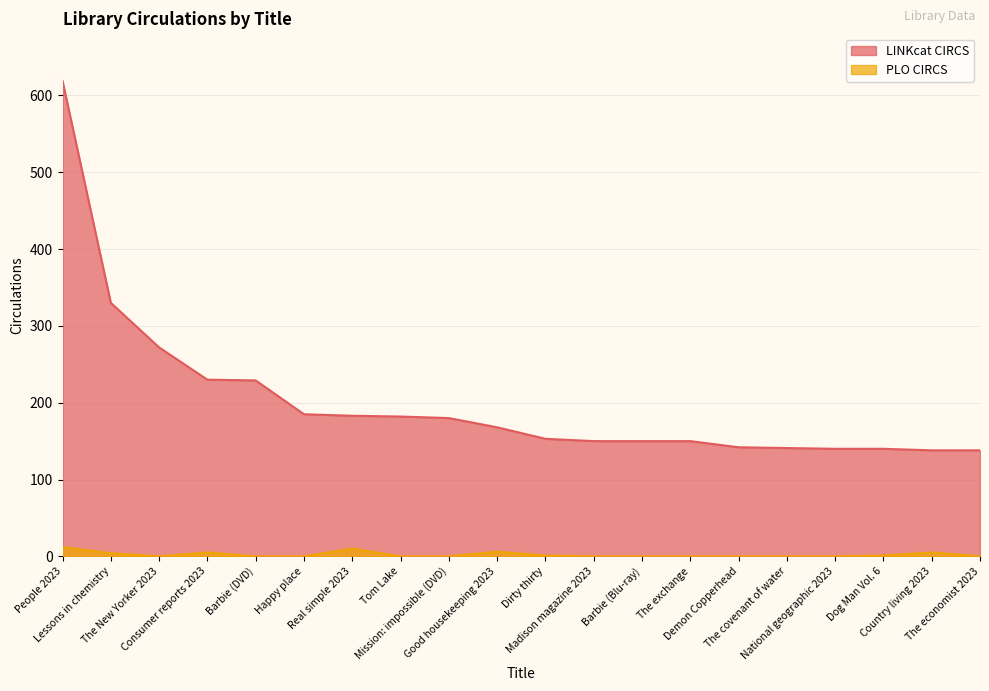

What is the highest value of the LINKcat CIRCS series?

619